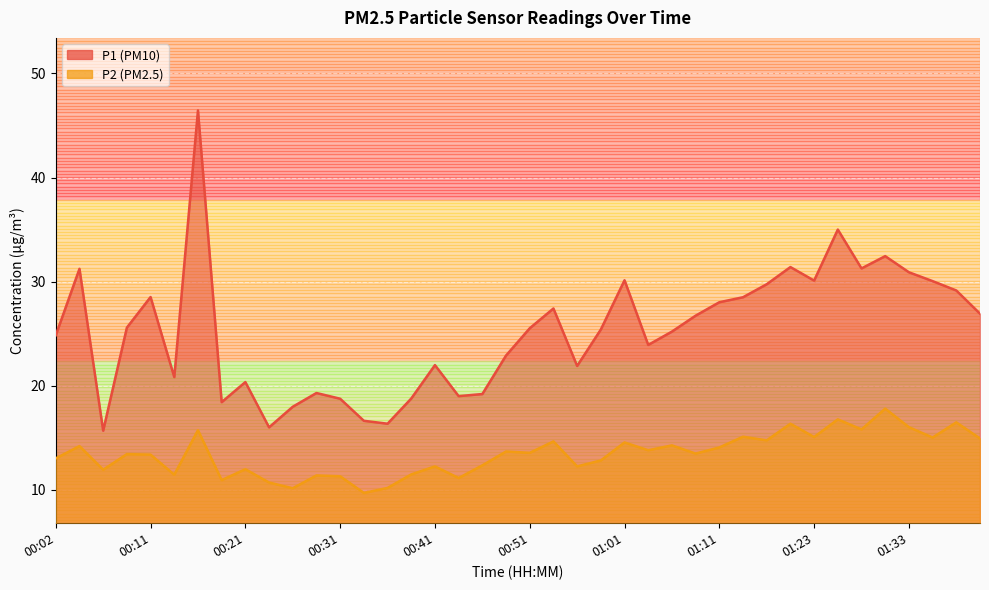

Rank the series by their maximum value, from lowest to highest.

P2, P1